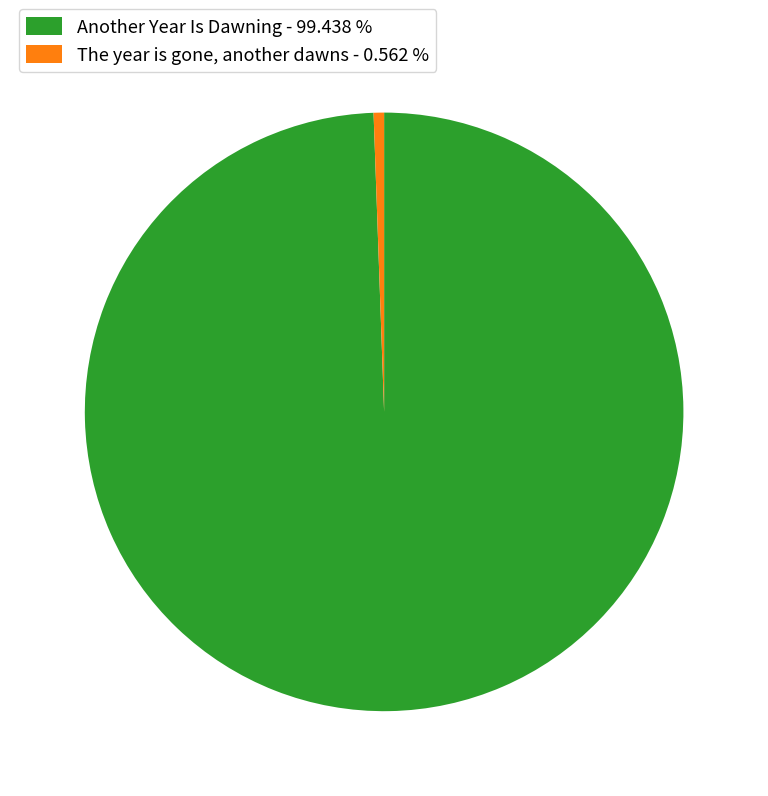

Count the number of slices in the pie.

2